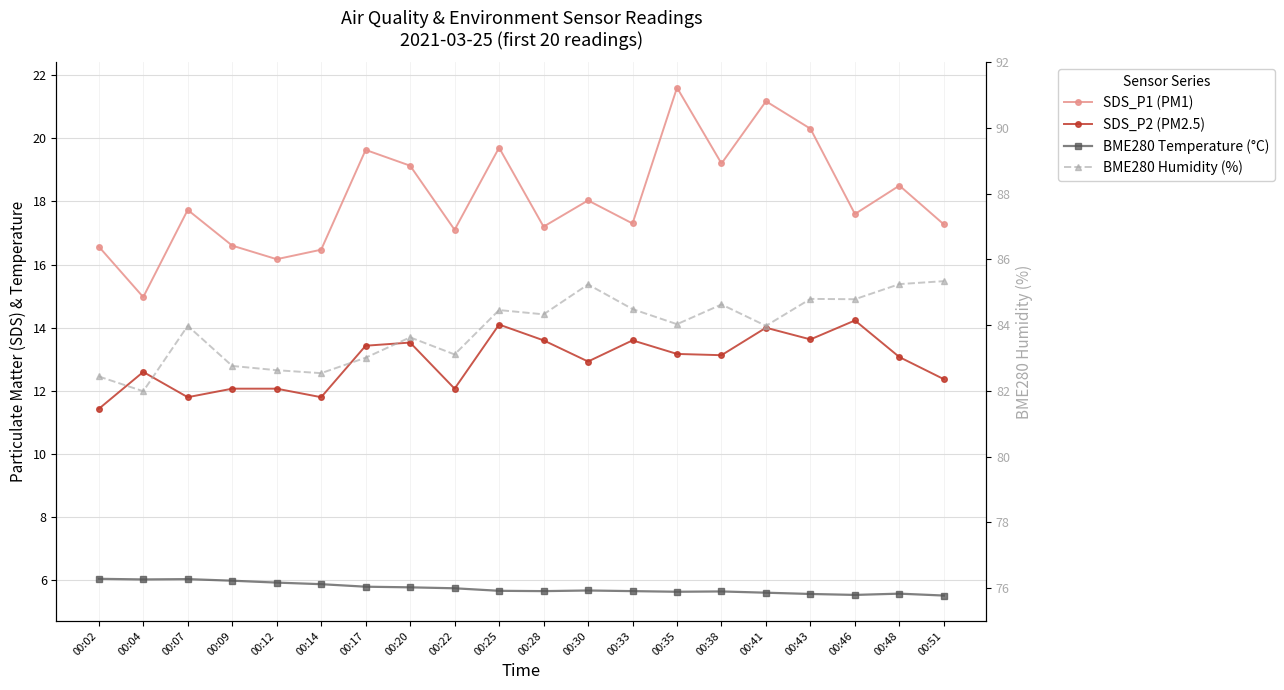

True or false: SDS_P1 (PM1) has more than 2 points higher than both neighbors.

True